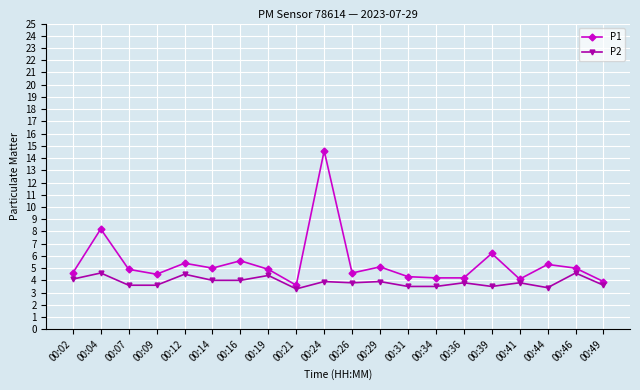

At which label is P1 closest to 9?

00:04